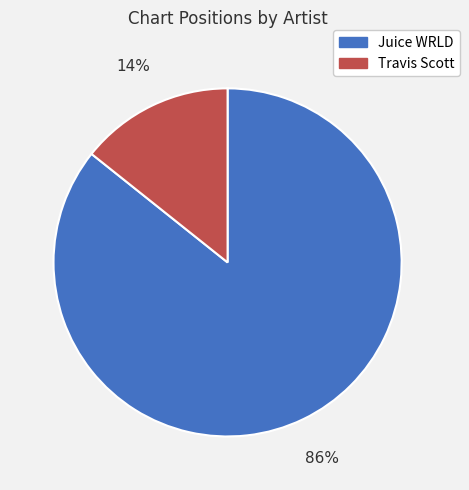

True or false: Travis Scott accounts for 20% of the total.

False